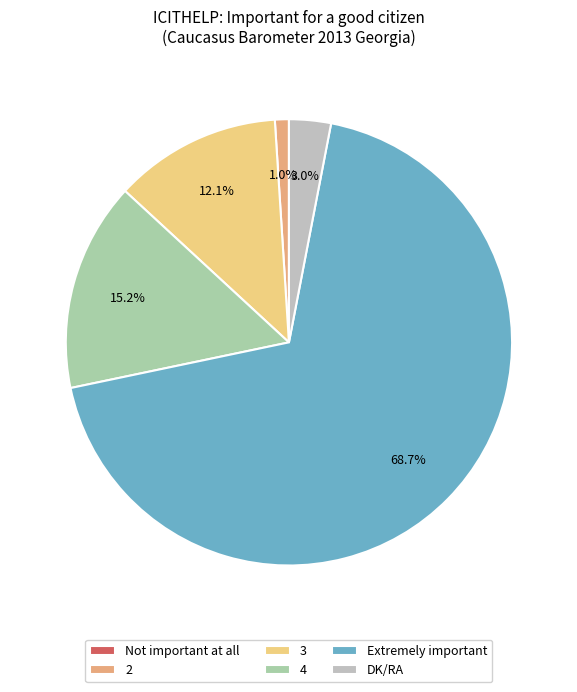

Rank the categories by value from highest to lowest.

Extremely important, 4, 3, DK/RA, 2, Not important at all